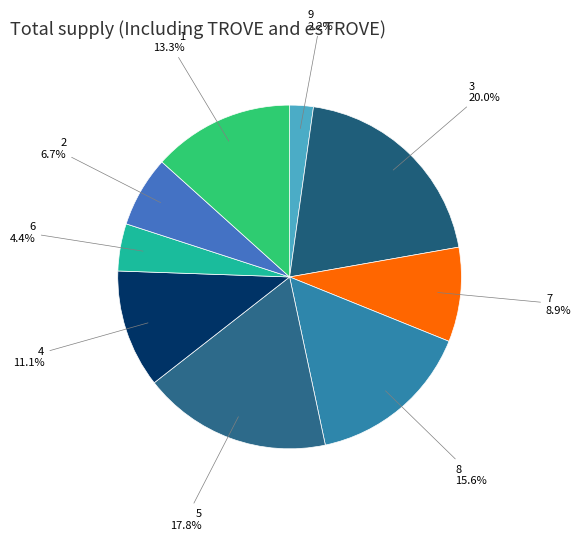

To the nearest percent, what portion does 3 represent?

20%